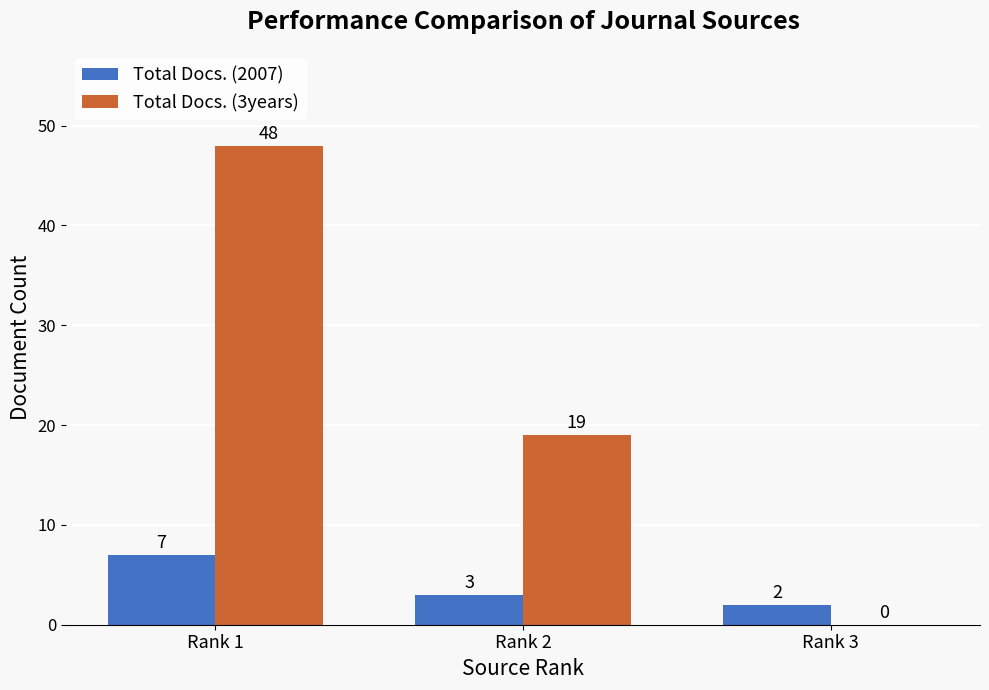

What is the approximate value of Total Docs. (2007) at Rank 1?

7